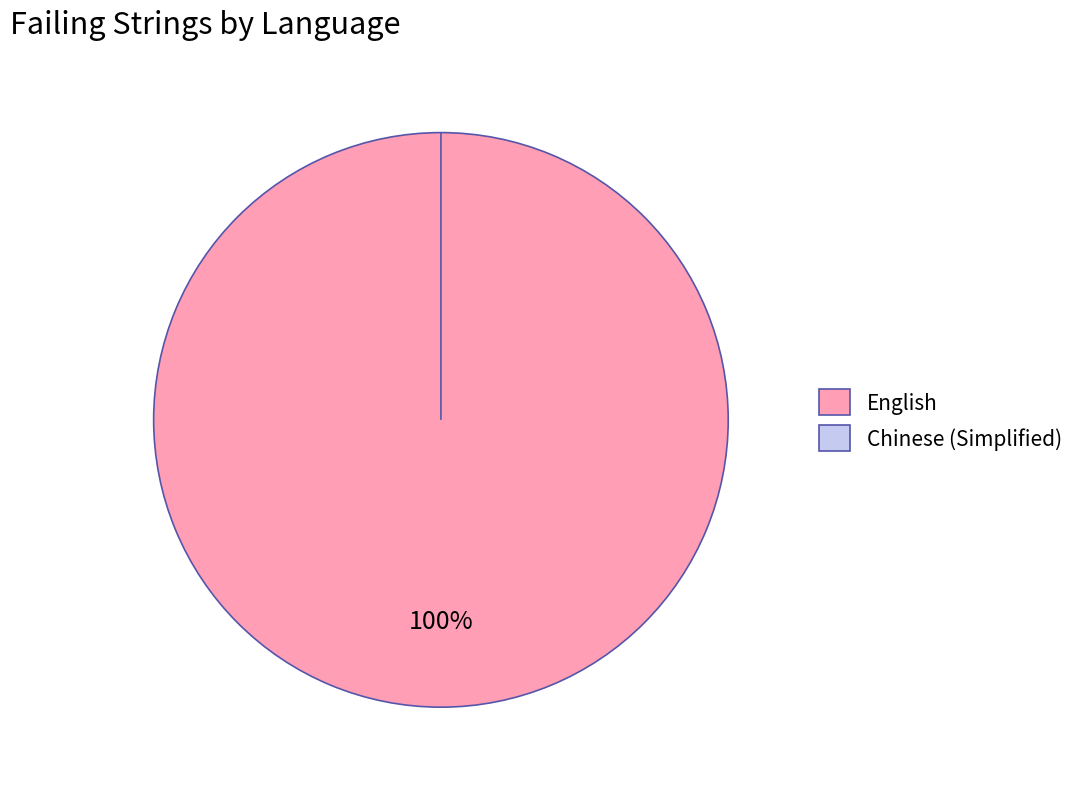

How many segments does this pie chart have?

2